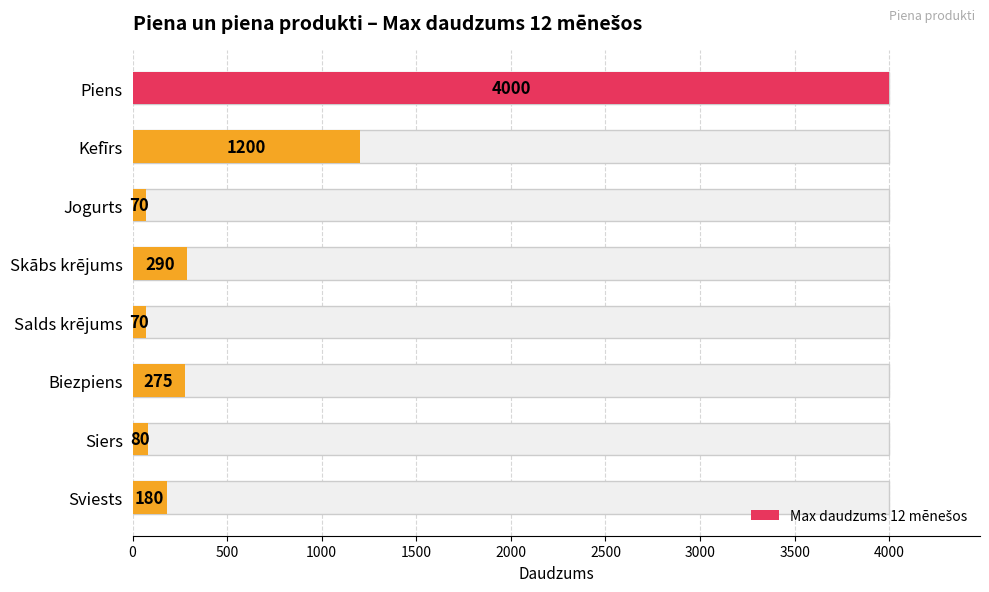

What is the greatest value displayed?

4000